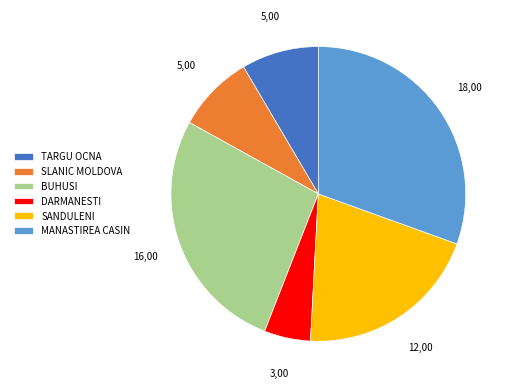

Which category has the biggest portion of the pie?

MANASTIREA CASIN